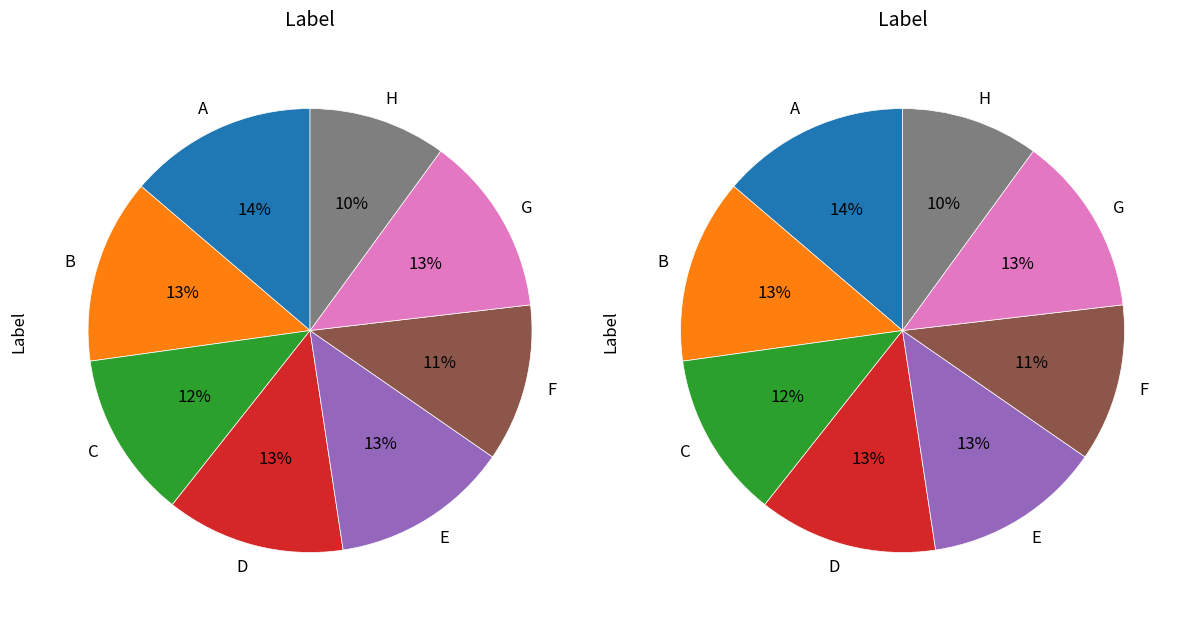

Does any single category account for the majority?

No